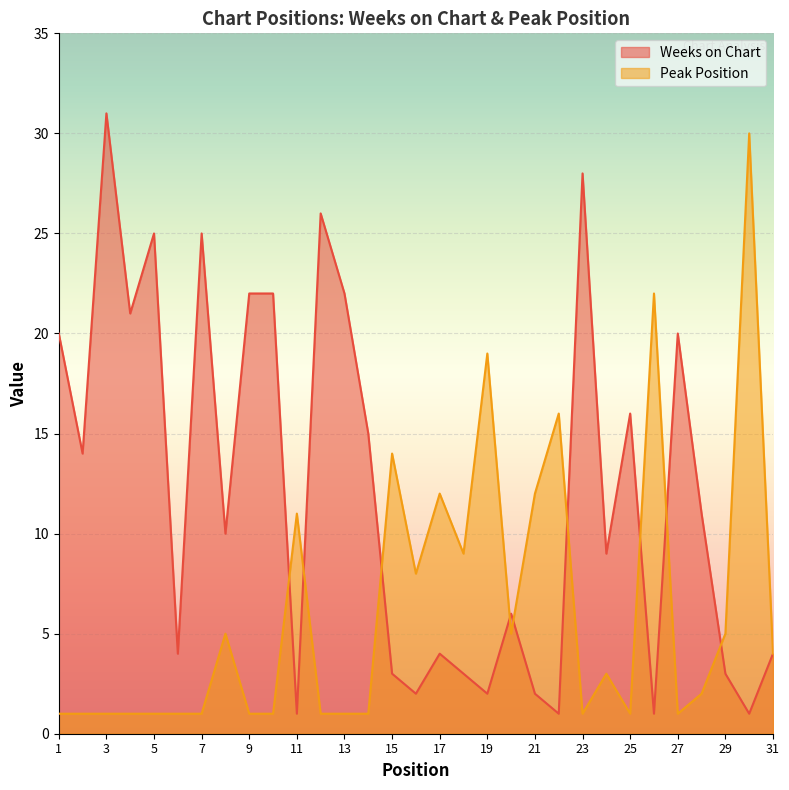

What is the difference between the highest and lowest values at 10?

21